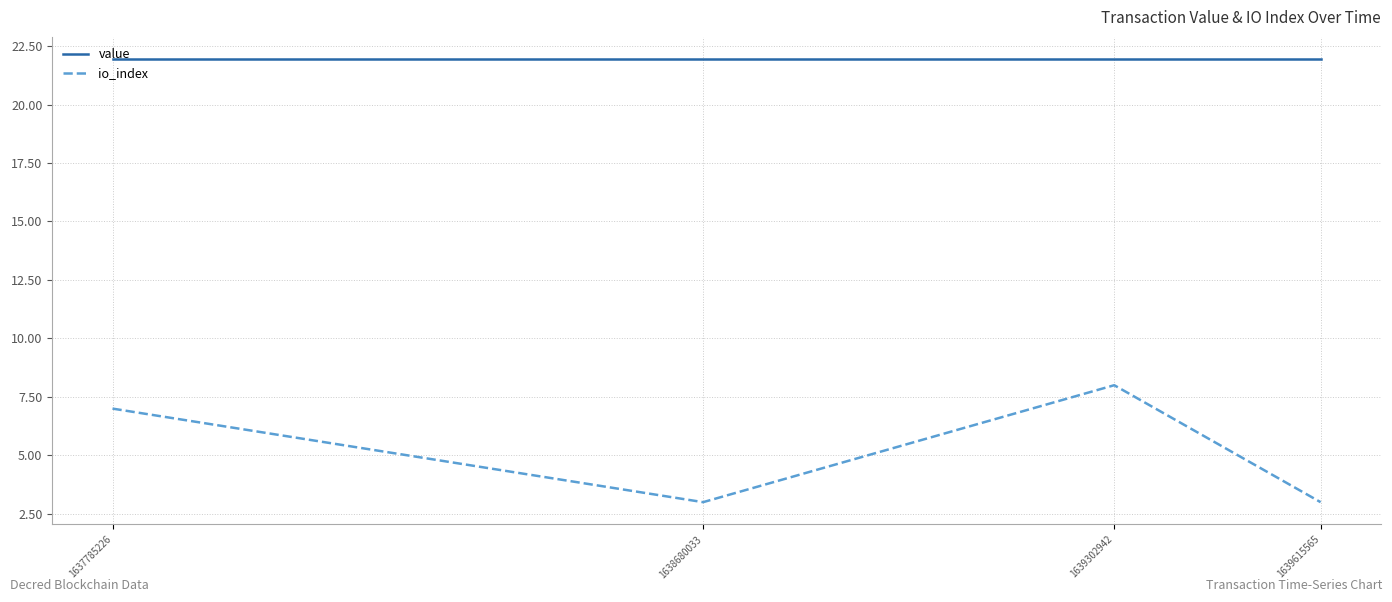

At 1639302942, list the series in order from largest to smallest.

value, io_index